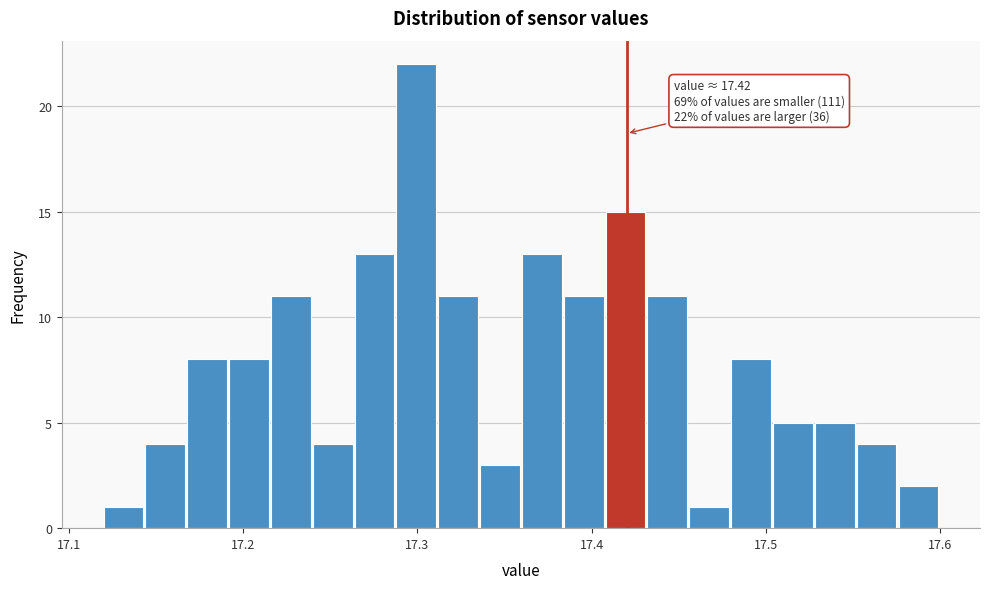

Around what value on the x-axis is the tallest bar? Give the approximate position of its centre, as read against the axis.

17.30